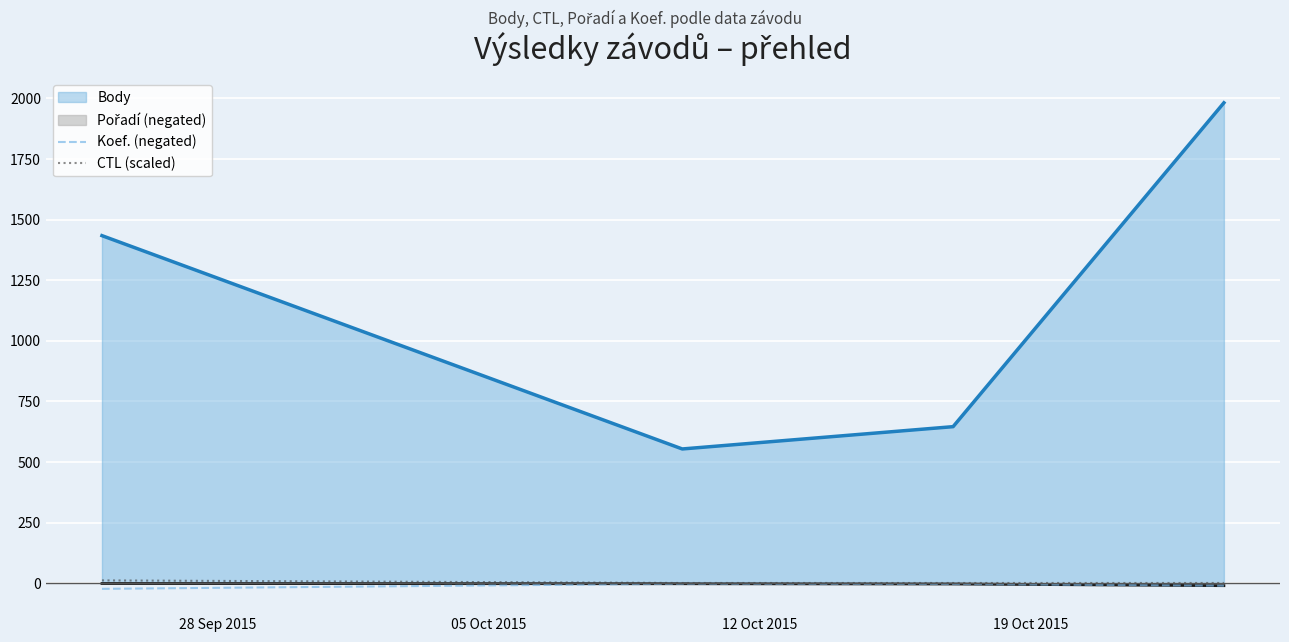

What is the greatest value displayed?

1982.0